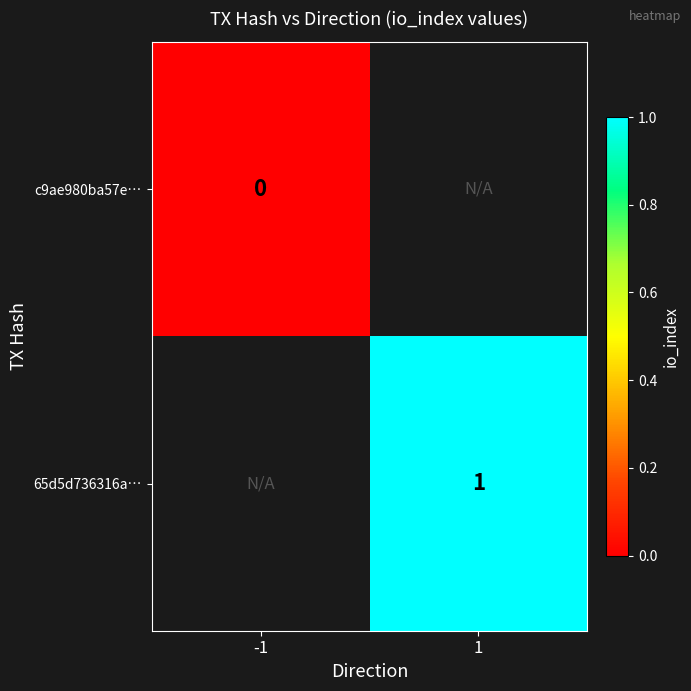

The 65d5d736316a… series shows 0 at 1. True or false?

False